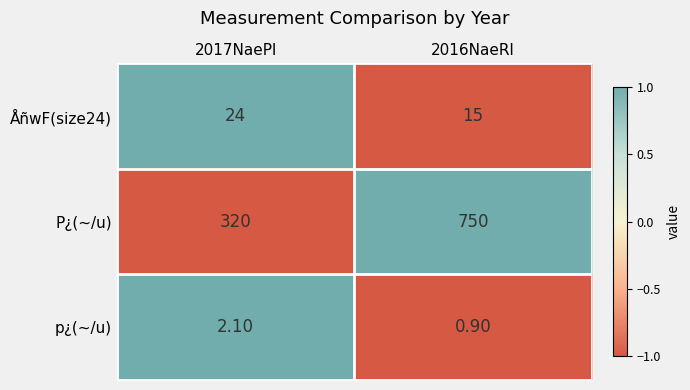

Rank the series by their maximum value, from highest to lowest.

P¿(~/u), ÅñwF(size24), p¿(~/u)